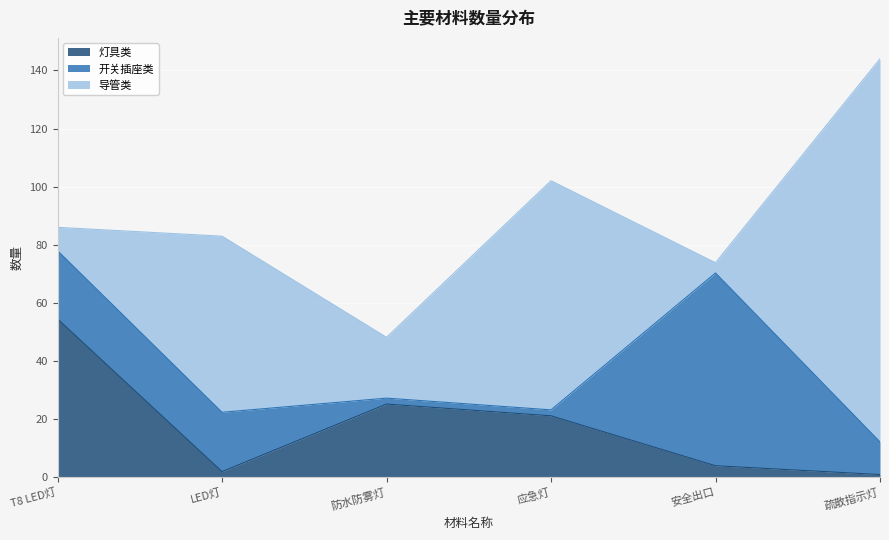

Reading left to right, transcribe all the data shown in this chart.

灯具类: 54.5	2.0	25.2	21.2	4.0	1.0
开关插座类: 23.5	20.4	2.0	2.0	66.3	11.2
导管类: 8.0	60.6	20.9	78.8	3.5	131.8